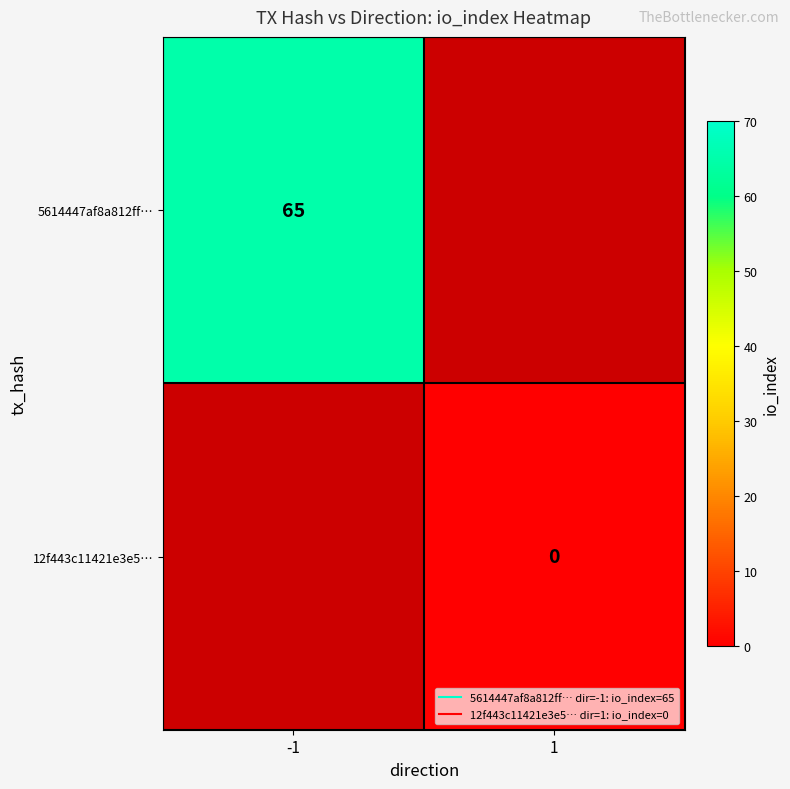

What is the maximum value shown in the chart?

65.0